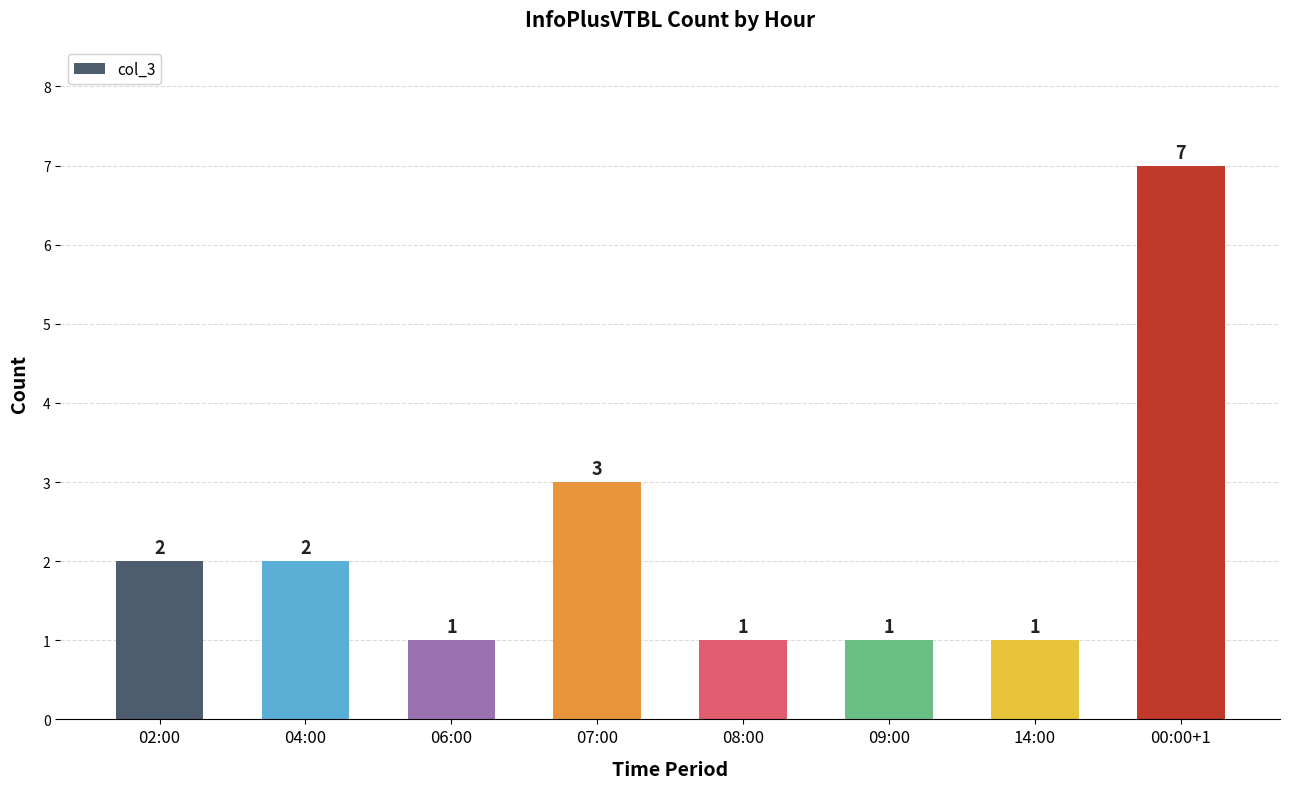

Where is the data nearest to the value 4?

07:00